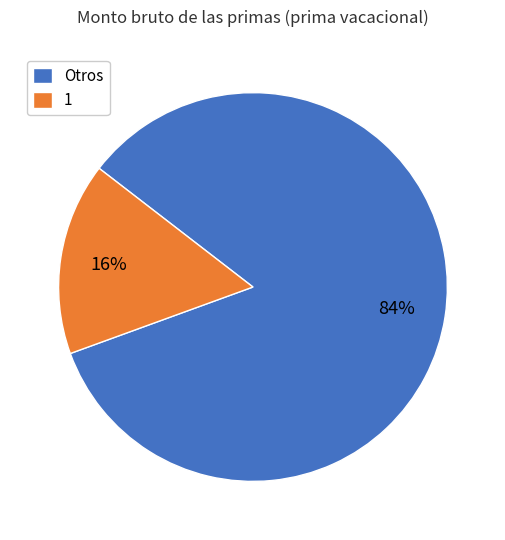

To the nearest percent, what percentage of the pie is 1?

16%